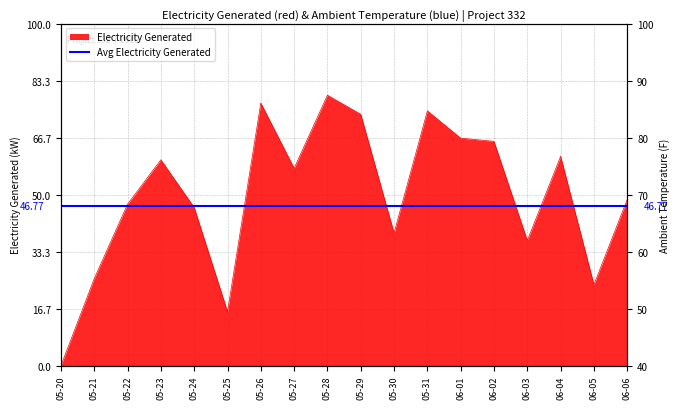

The Electricity Generated series shows 27.8 at 06-04. True or false?

False